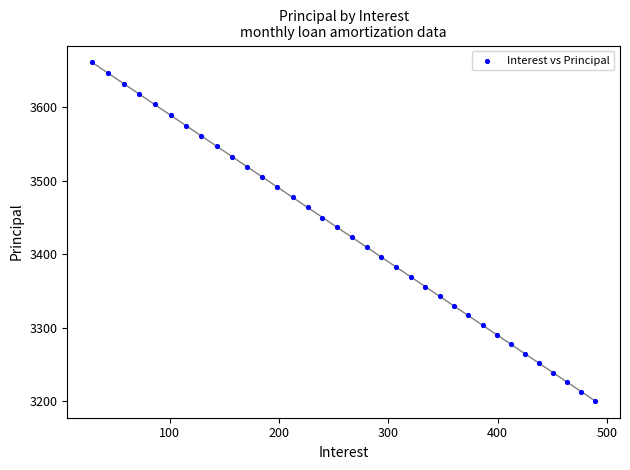

What is the range of Y values (max minus min)?

460